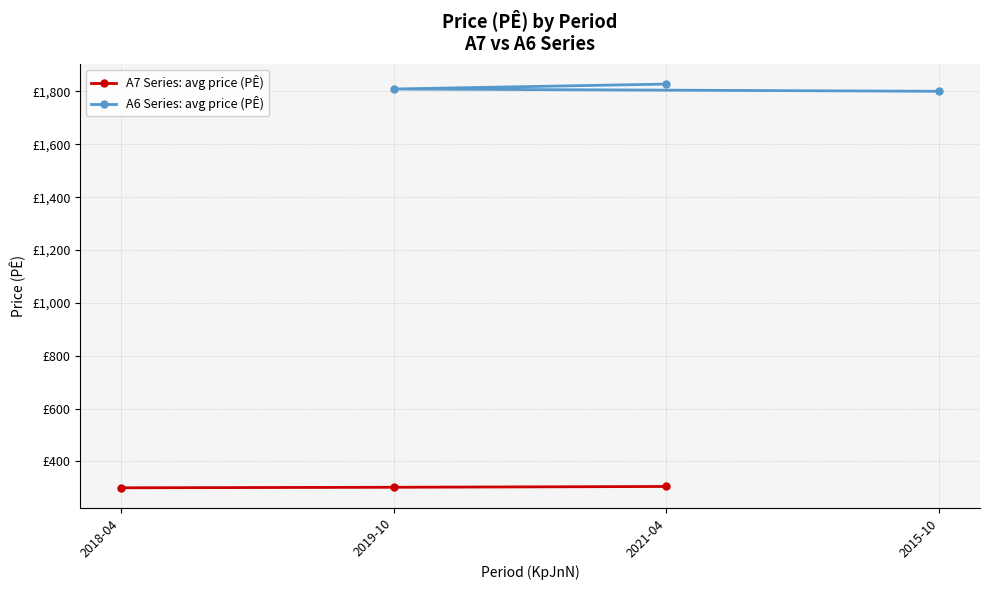

List the labels in order of A7 Series: avg price (PÊ) value, largest first.

2021-04, 2019-10, 2018-04